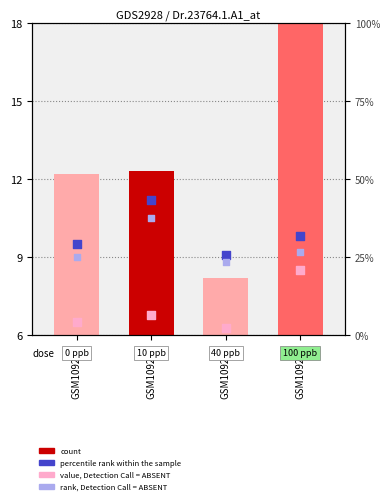

What is the total value across all series at GSM109260?

39.5